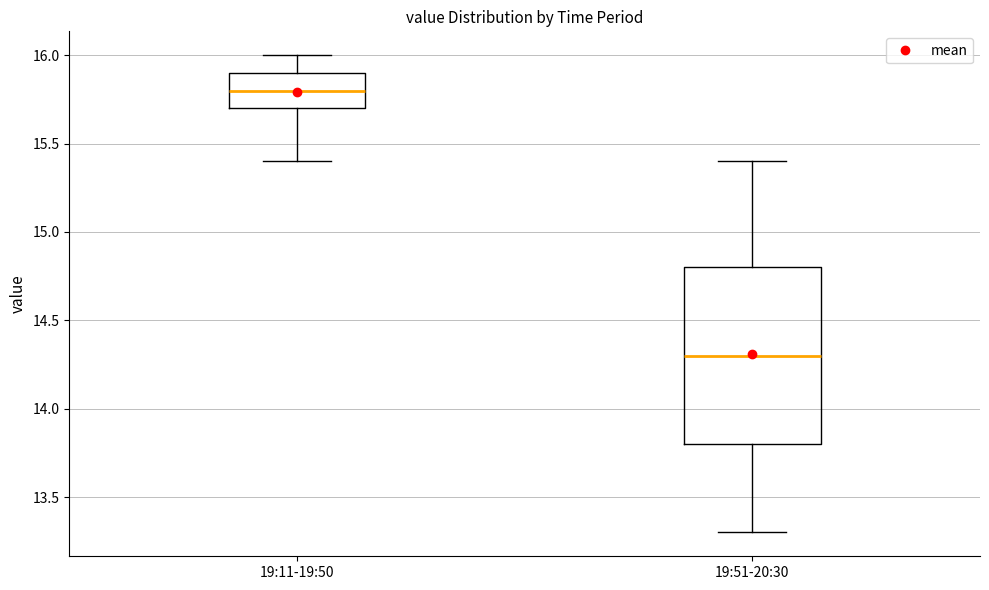

Reading left to right, transcribe this box plot: for each box, give where its median line is, the range the box spans, and where its two whiskers end, as read against the y-axis. The values are not printed on the chart, so give them approximately, as read against the axis.

19:11-19:50: median 15.8, box 15.7 to 15.9, whiskers 15.4 to 16.0
19:51-20:30: median 14.3, box 13.8 to 14.8, whiskers 13.3 to 15.4